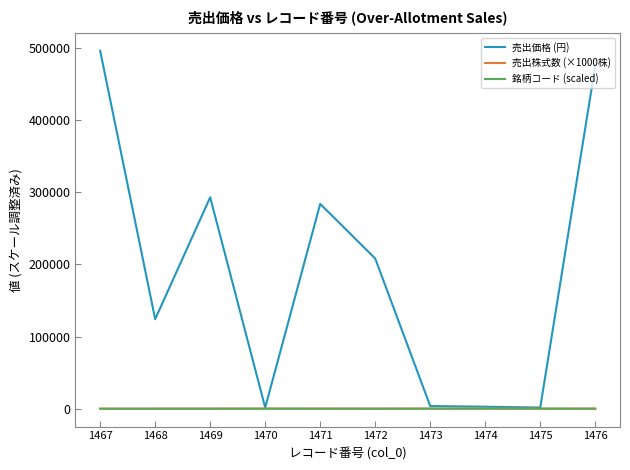

The value of 売出価格 (円) at 1468 is 124029.0. True or false?

True